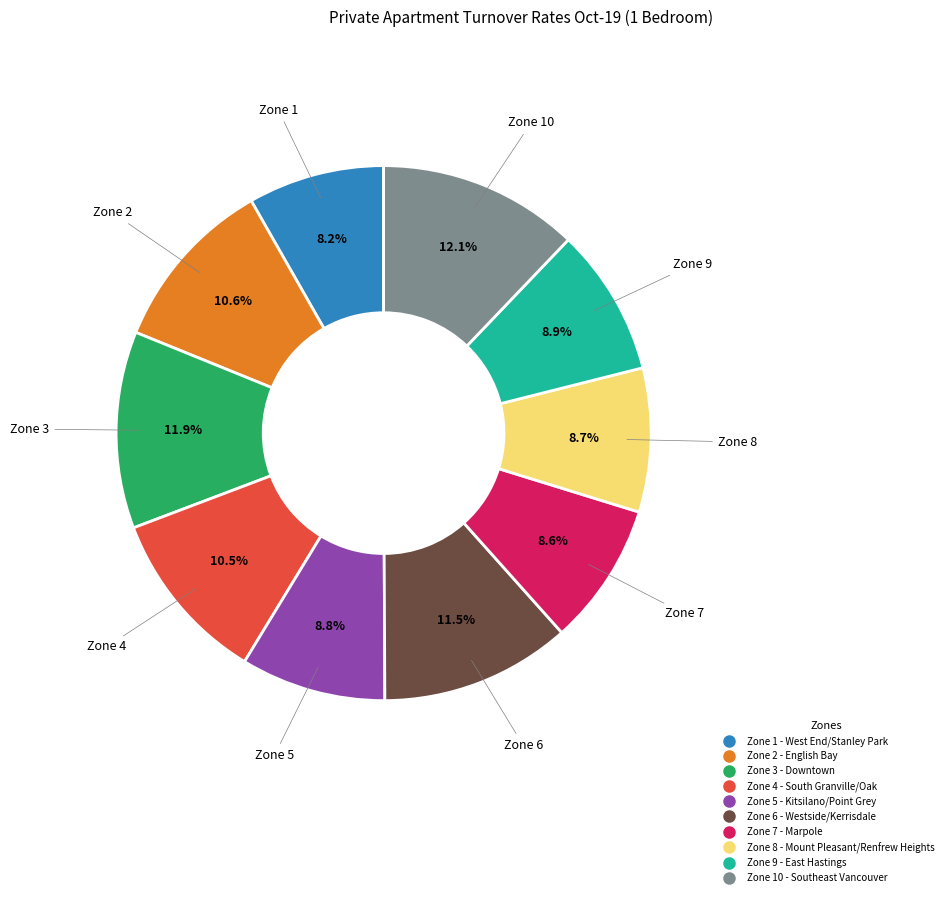

Does Zone 5 - Kitsilano/Point Grey account for over 50% of the chart?

No